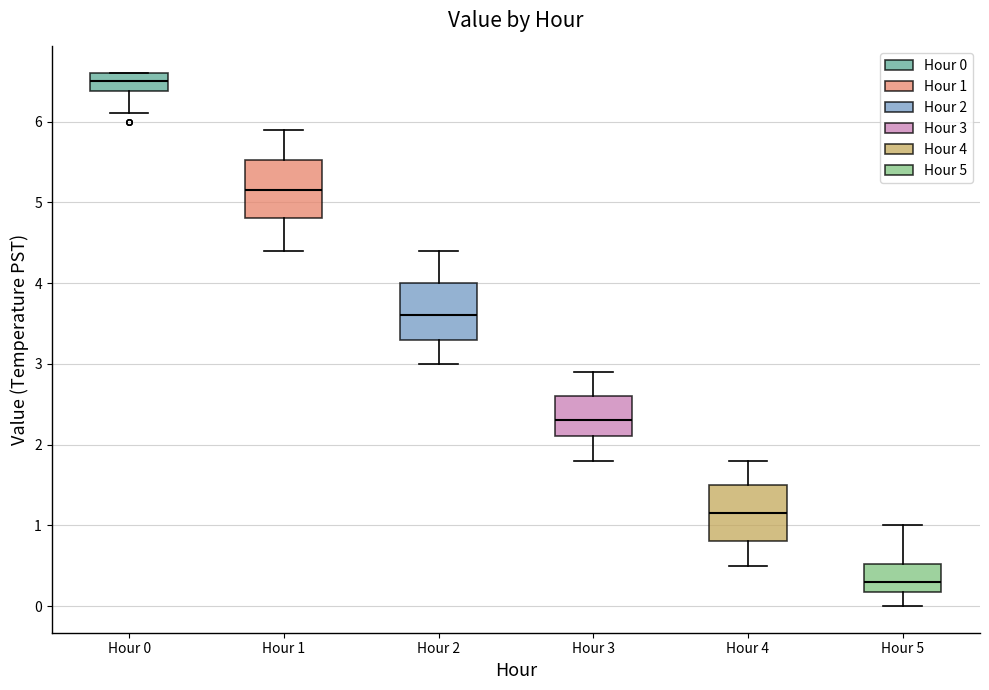

Which box has the lowest median line?

Hour 5